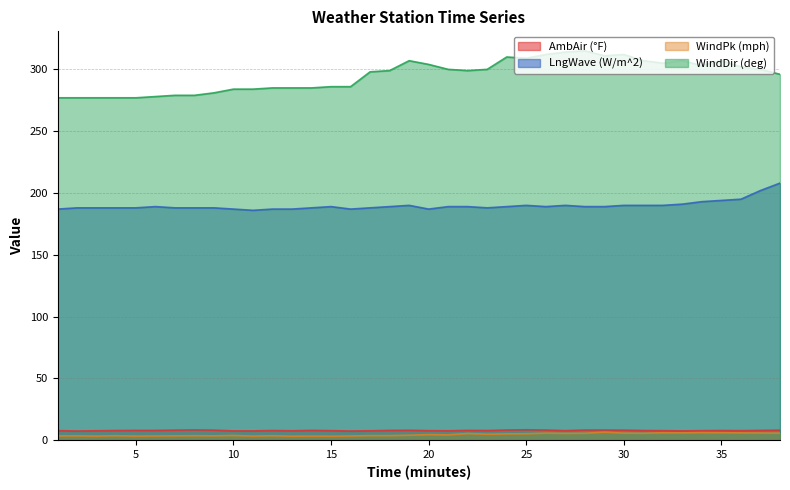

True or false: WindPk (mph) has a value of 1.0 at 15.

False